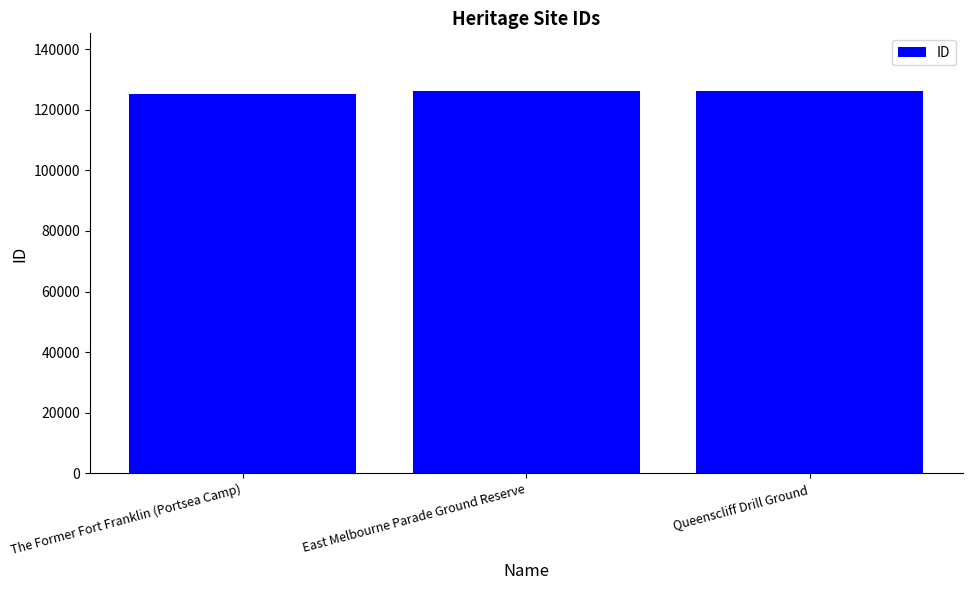

The value at East Melbourne Parade Ground Reserve is 222263. True or false?

False